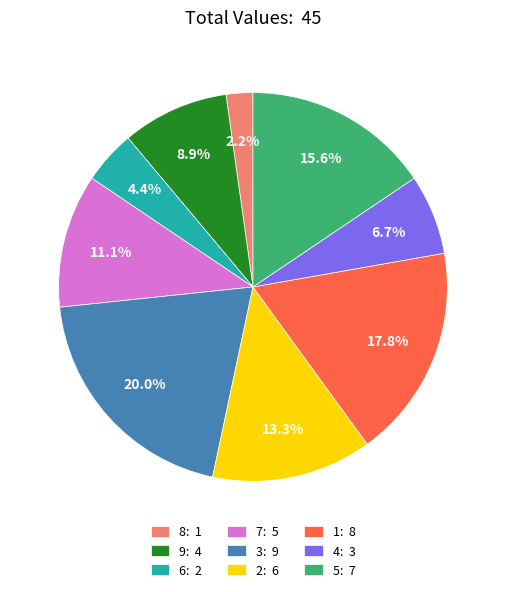

Between 8 and 5, which is larger?

5